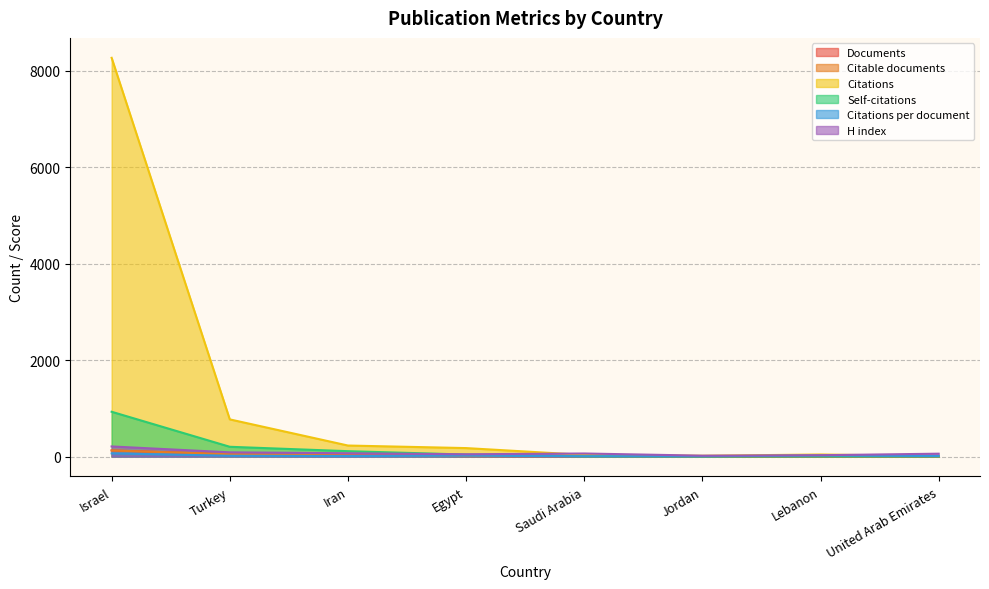

What is the value of the Self-citations point at the 8th from the left?

2.0